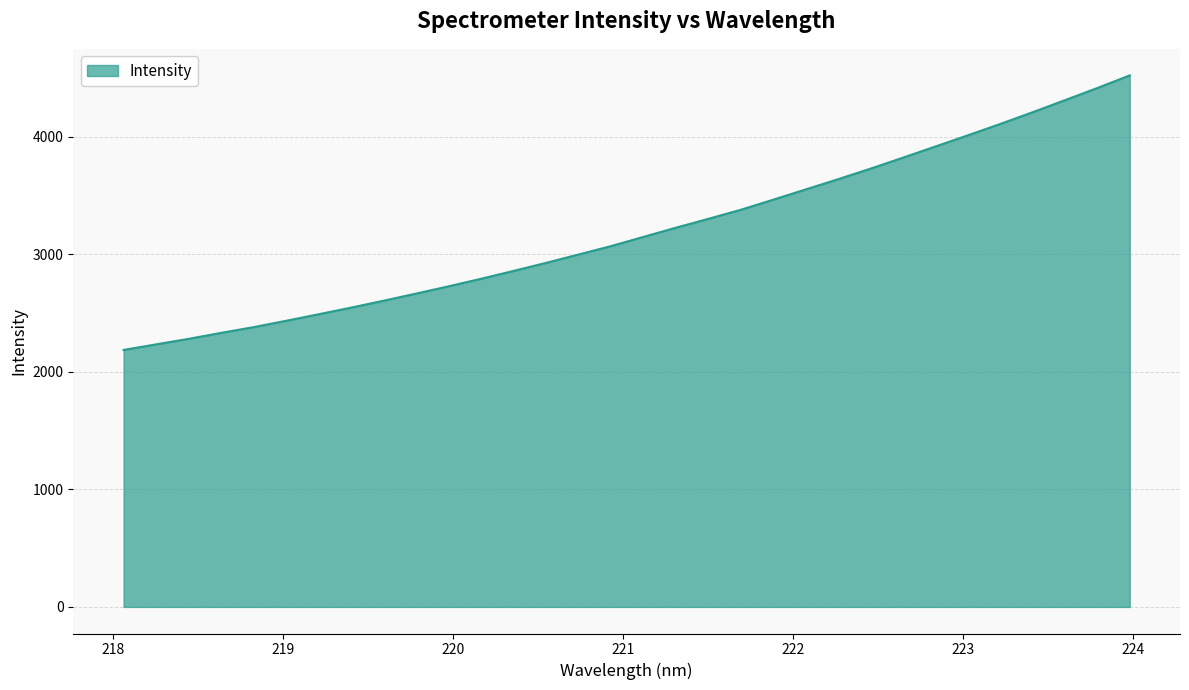

What is the greatest value displayed?

4523.7